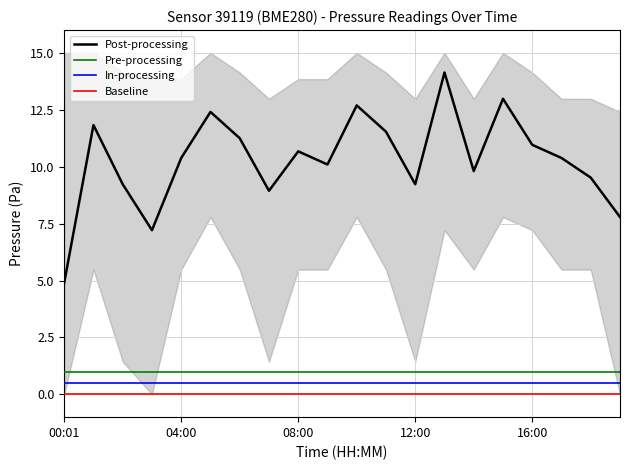

True or false: Baseline has a value of 0.0 at 19.

True